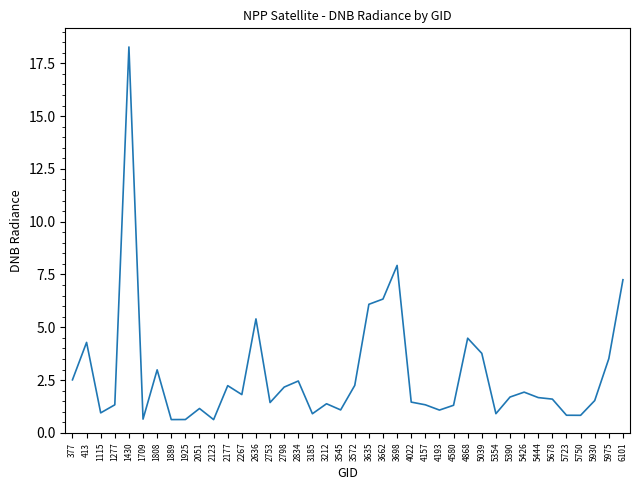

At which label is the value closest to 9?

3698